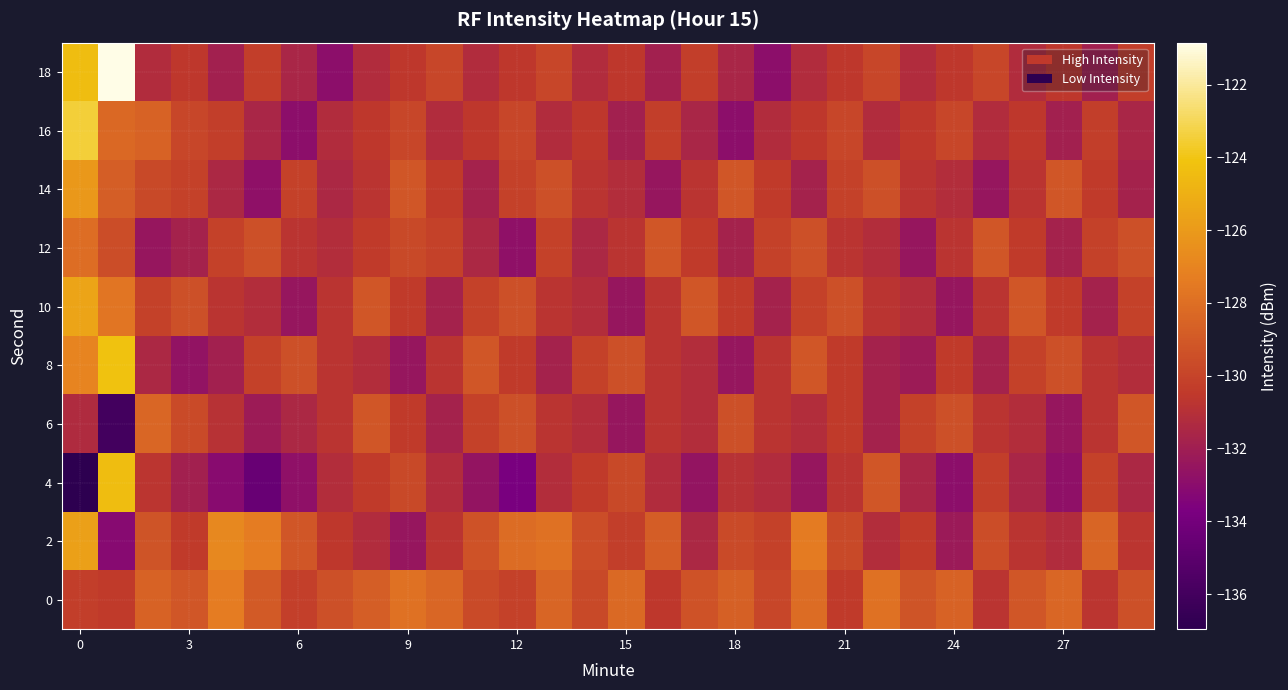

Reading left to right, extract all data points from this chart.

0: -130.3	-130.5	-128.6	-129.1	-127.3	-128.9	-130.2	-129.4	-128.7	-127.9	-128.3	-129.7	-130.1	-128.4	-129.8	-128.2	-130.6	-129.3	-128.7	-129.9	-128.1	-130.4	-127.9	-129.2	-128.6	-130.8	-129.1	-128.3	-130.7	-129.4
2: -125.7	-133.2	-129.2	-130.4	-126.8	-127.3	-129.1	-130.6	-131.2	-132.4	-130.8	-129.3	-128.1	-127.9	-129.6	-130.2	-128.8	-131.4	-129.7	-130.1	-127.5	-129.8	-131.1	-130.4	-132.2	-129.6	-130.8	-131.2	-128.4	-130.7
4: -137.0	-124.4	-130.7	-131.9	-133.1	-134.4	-132.8	-131.1	-130.4	-129.8	-131.2	-132.6	-133.8	-131.1	-130.4	-129.8	-131.2	-132.6	-130.9	-131.2	-132.4	-130.8	-129.1	-131.6	-132.9	-130.2	-131.6	-132.8	-130.1	-131.4
6: -131.2	-136.0	-128.3	-129.7	-130.9	-132.1	-131.4	-130.8	-129.1	-130.4	-131.8	-130.1	-129.4	-130.8	-131.1	-132.4	-130.8	-131.1	-129.4	-130.8	-131.1	-130.4	-131.8	-130.1	-129.4	-130.8	-131.1	-132.4	-130.8	-129.1
8: -127.0	-124.1	-131.4	-132.7	-131.9	-130.1	-129.4	-130.8	-131.1	-132.4	-130.8	-129.1	-130.4	-131.8	-130.1	-129.4	-130.8	-131.1	-132.4	-130.8	-129.1	-130.4	-131.8	-132.1	-130.4	-131.8	-130.1	-129.4	-130.8	-131.1
10: -125.5	-127.7	-130.1	-129.4	-130.8	-131.1	-132.4	-130.8	-129.1	-130.4	-131.8	-130.1	-129.4	-130.8	-131.1	-132.4	-130.8	-129.1	-130.4	-131.8	-130.1	-129.4	-130.8	-131.1	-132.4	-130.8	-129.1	-130.4	-131.8	-130.1
12: -128.1	-129.6	-132.4	-131.8	-130.1	-129.4	-130.8	-131.1	-130.4	-129.8	-130.1	-131.4	-132.8	-130.1	-131.4	-130.8	-129.1	-130.4	-131.8	-130.1	-129.4	-130.8	-131.1	-132.4	-130.8	-129.1	-130.4	-131.8	-130.1	-129.4
14: -126.1	-128.7	-129.8	-130.1	-131.4	-132.8	-130.1	-131.4	-130.8	-129.1	-130.4	-131.8	-130.1	-129.4	-130.8	-131.1	-132.4	-130.8	-129.1	-130.4	-131.8	-130.1	-129.4	-130.8	-131.1	-132.4	-130.8	-129.1	-130.4	-131.8
16: -123.5	-128.3	-128.6	-129.9	-130.2	-131.6	-132.9	-131.2	-130.6	-129.9	-131.2	-130.6	-129.9	-131.2	-130.6	-131.9	-130.2	-131.6	-132.9	-131.2	-130.6	-129.9	-131.2	-130.6	-129.9	-131.2	-130.6	-131.9	-130.2	-131.6
18: -124.4	-120.8	-131.2	-130.6	-131.9	-130.2	-131.6	-132.9	-131.2	-130.6	-129.9	-131.2	-130.6	-129.9	-131.2	-130.6	-131.9	-130.2	-131.6	-132.9	-131.2	-130.6	-129.9	-131.2	-130.6	-129.9	-131.2	-130.6	-131.9	-130.2